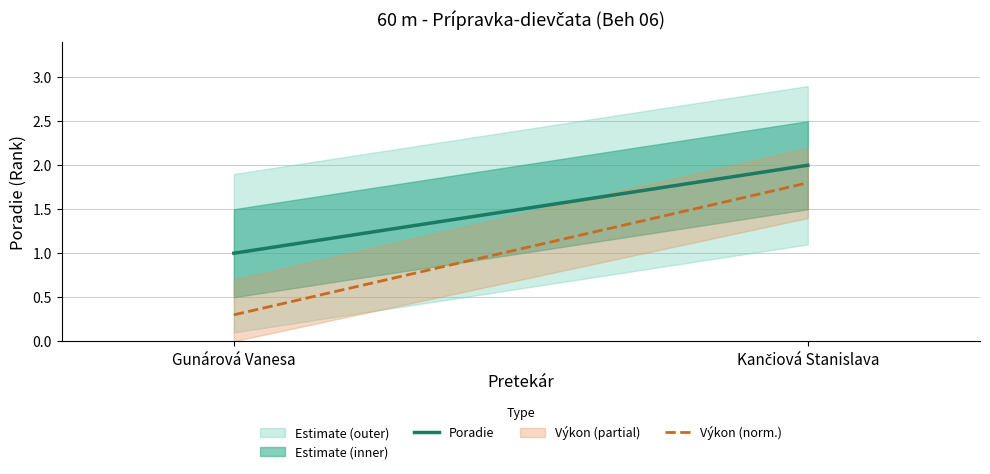

Which category has the highest value in the Poradie series?

Kančiová Stanislava